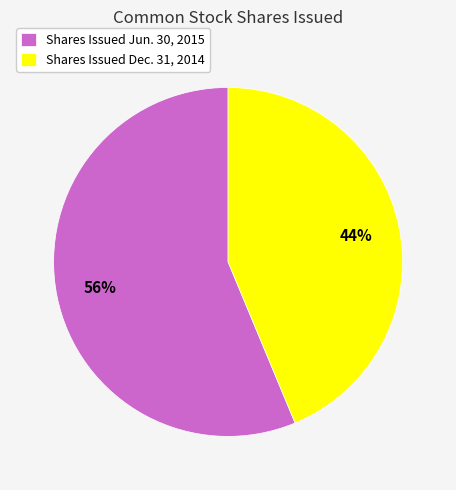

Approximately how many times larger is the value at Shares Issued Jun. 30, 2015 compared to Shares Issued Dec. 31, 2014?

1.3